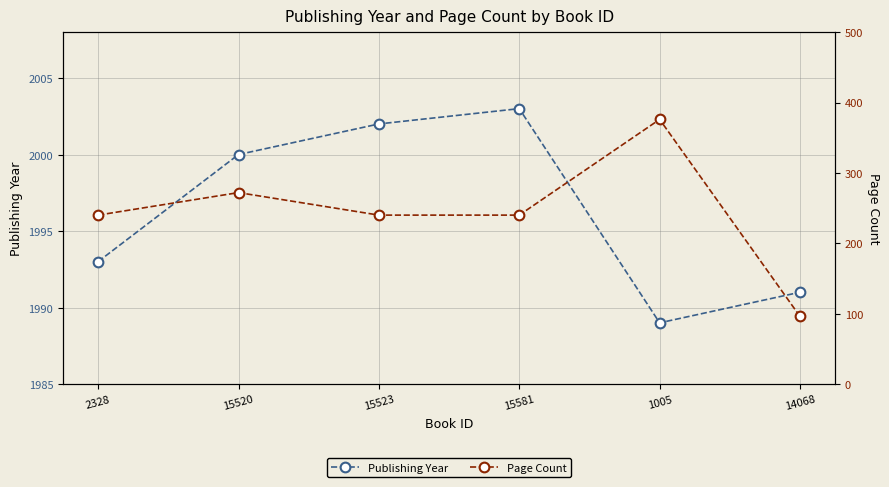

What is the average value of the Publishing Year series?

1996